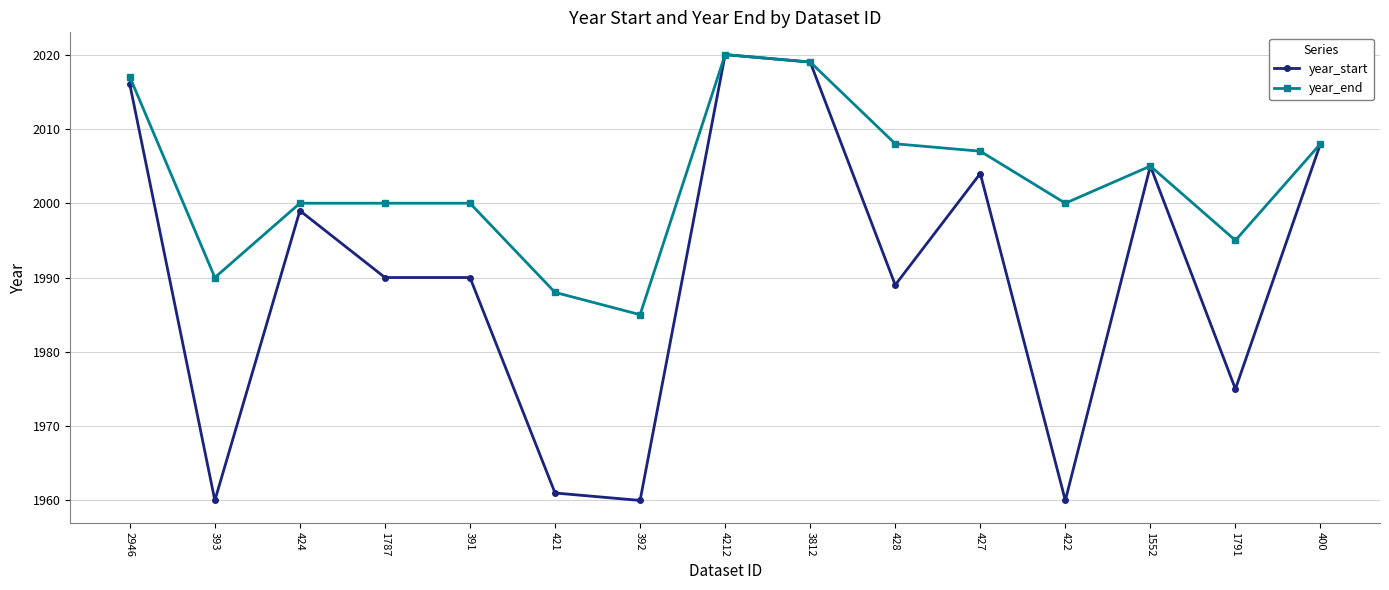

Does the chart have visible grid lines?

Yes